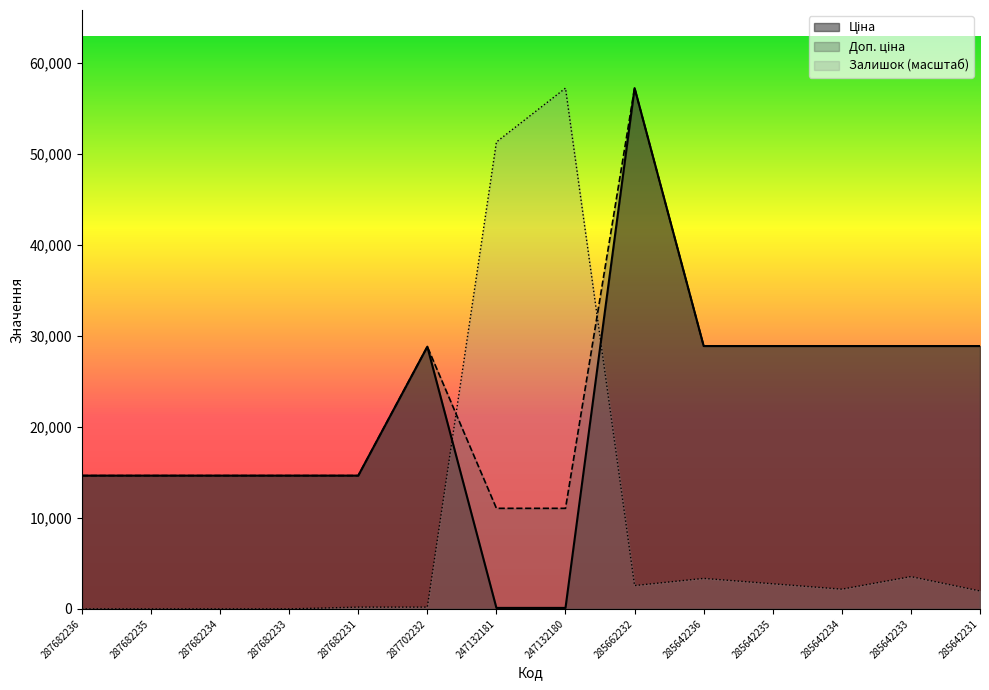

How many values in the Доп. ціна series are below 28821?

7